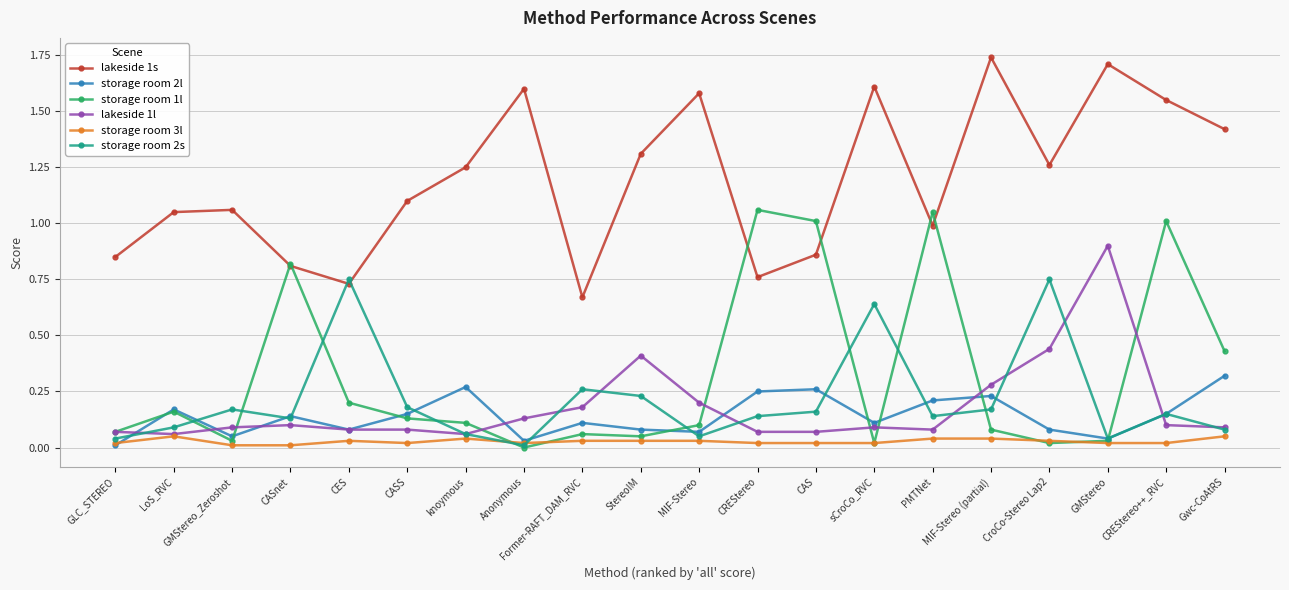

Is the value of storage room 1l at MIF-Stereo (partial) greater than the value of storage room 2l at LoS_RVC?

No